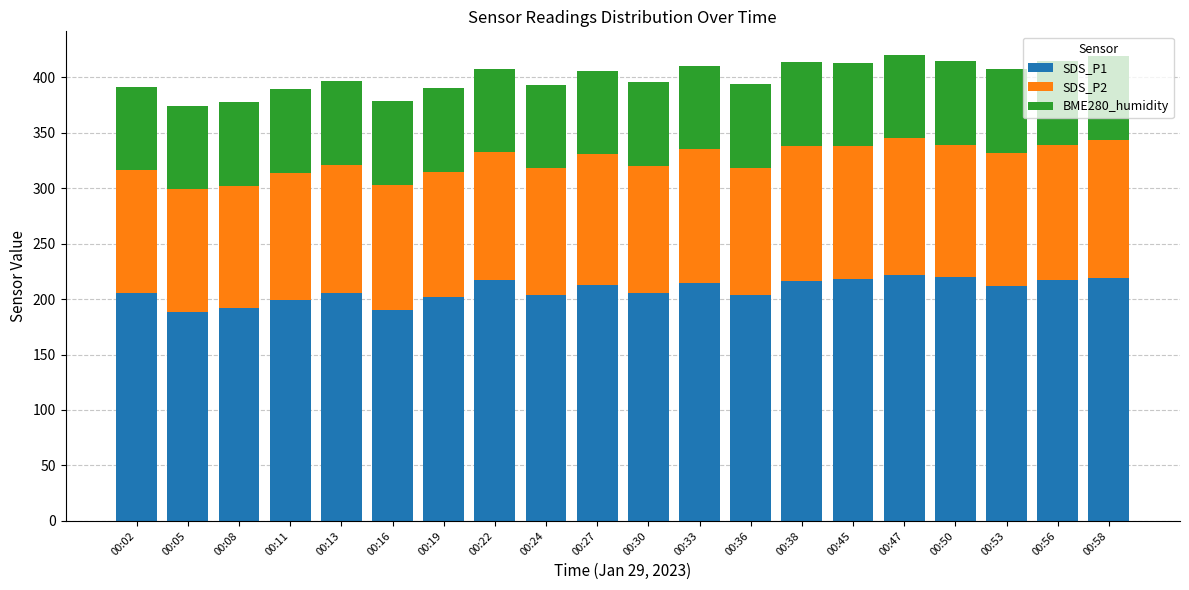

True or false: SDS_P1 has a value of 386.3 at 00:47.

False